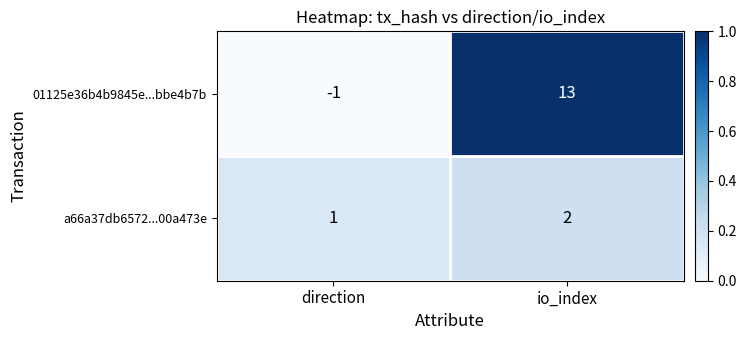

Count the number of categories in the chart.

2